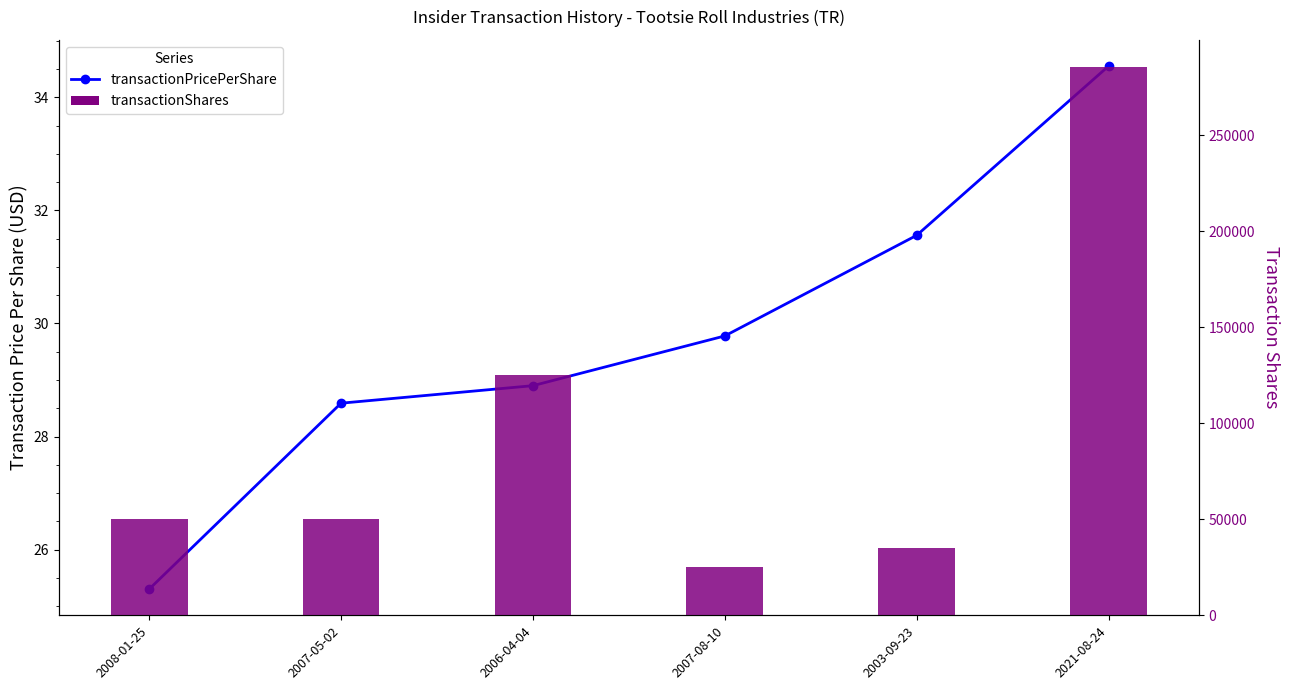

What are all the series names shown in the legend?

transactionPricePerShare, transactionShares